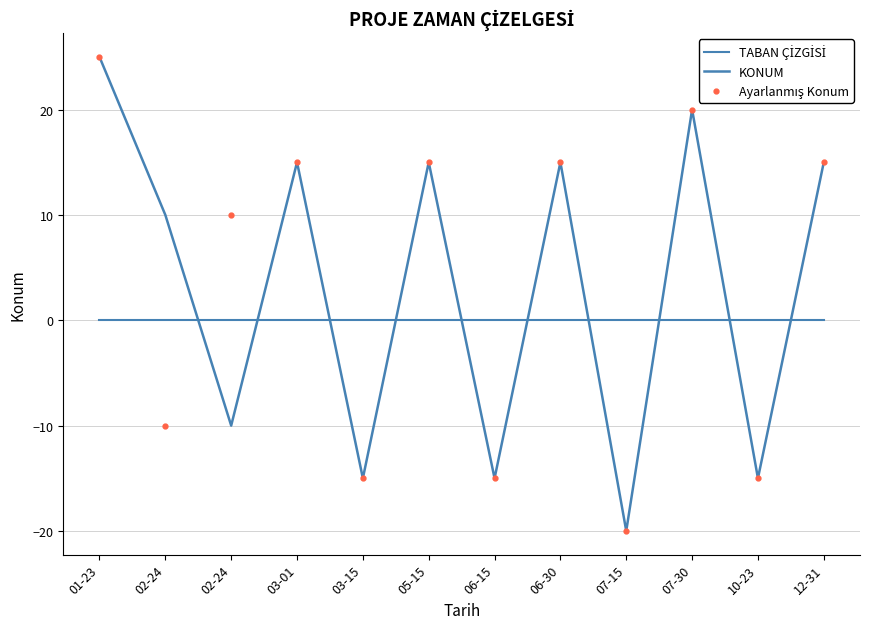

At 01-23, list the series in order from smallest to largest.

TABAN ÇİZGİSİ, KONUM, Ayarlanmış Konum